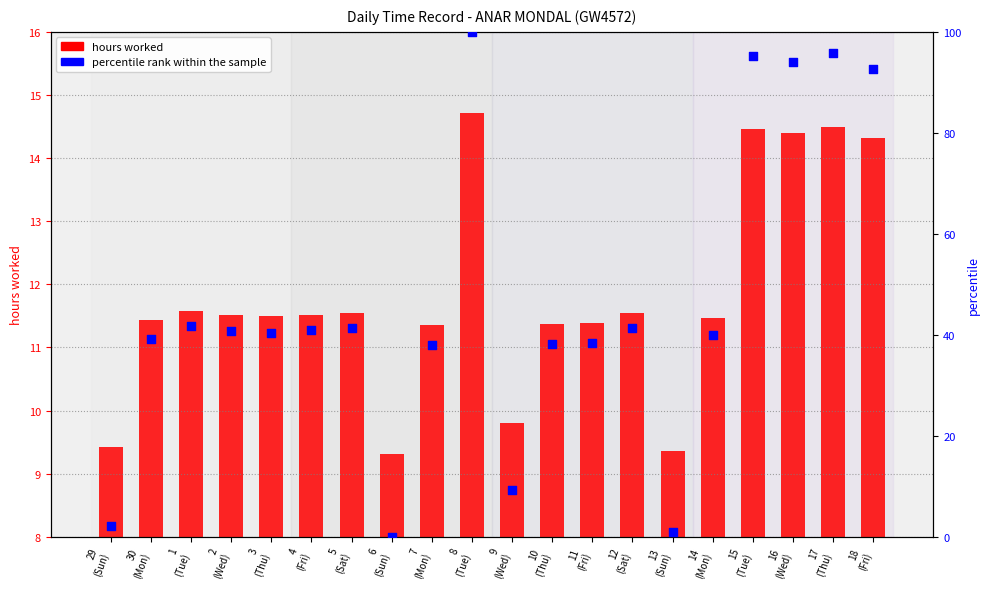

Which series contains the lowest Y value?

percentile rank within the sample